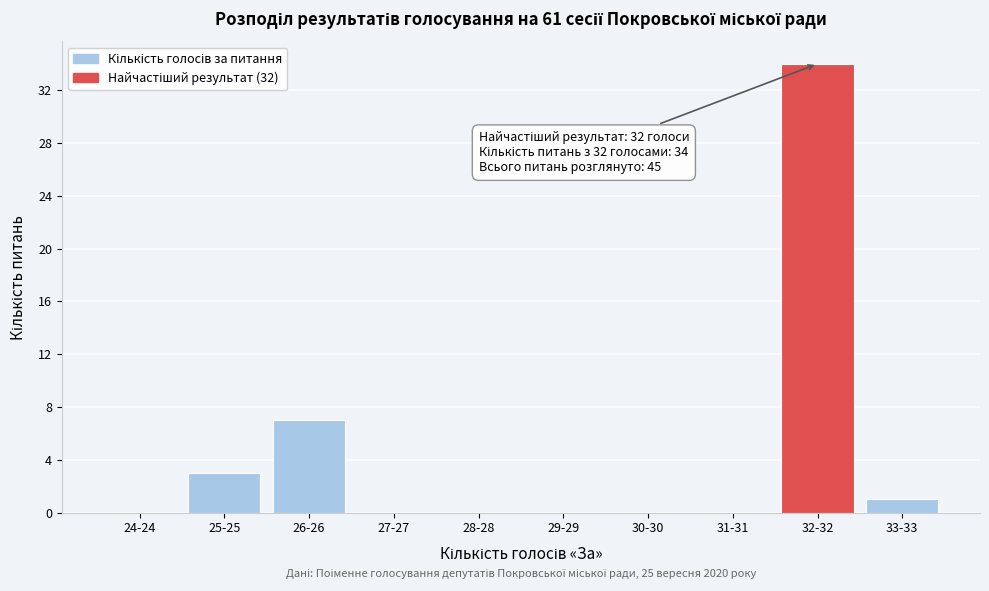

Reading left to right, what are all the values shown in this chart?

24-24=0	25-25=3	26-26=7	27-27=0	28-28=0	29-29=0	30-30=0	31-31=0	32-32=34	33-33=1